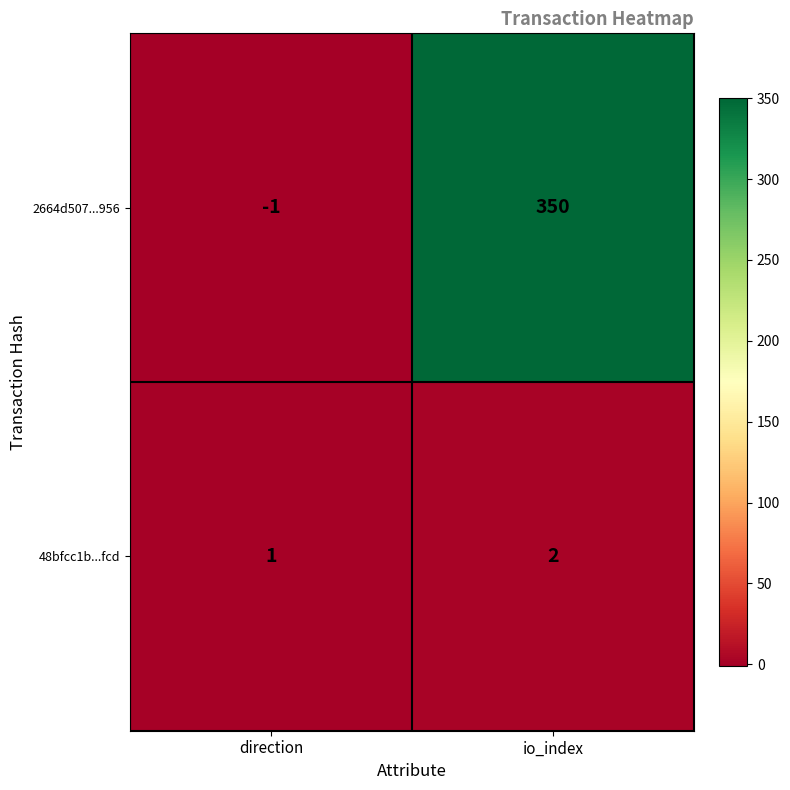

Reading right to left, what are all the values shown in this chart?

2664d507...956: io_index=350	direction=-1
48bfcc1b...fcd: io_index=2	direction=1